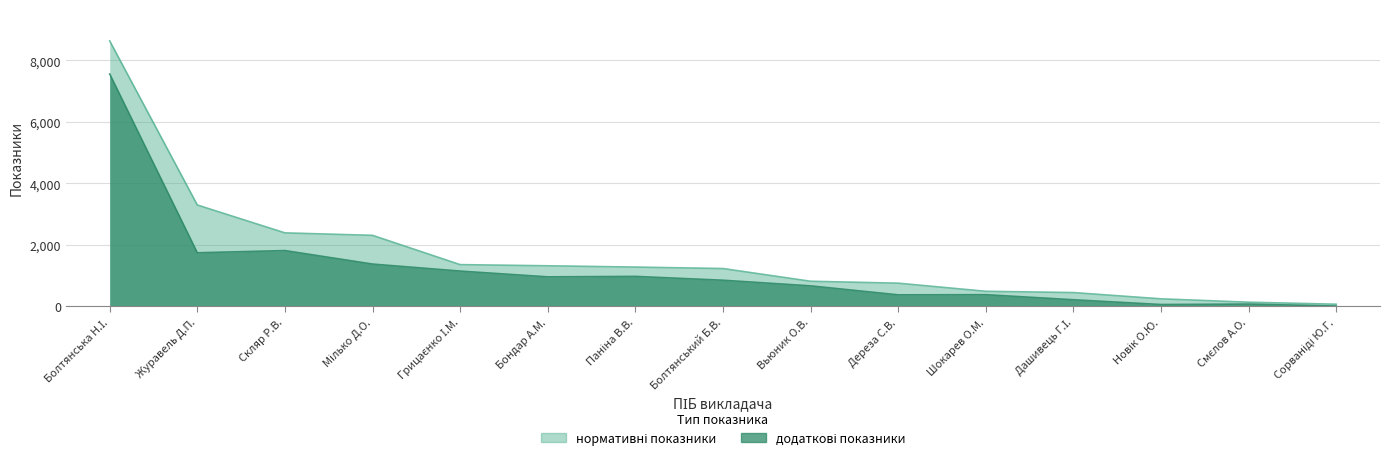

What is the label of the 15th point from the left?

Сорваніді Ю.Г.